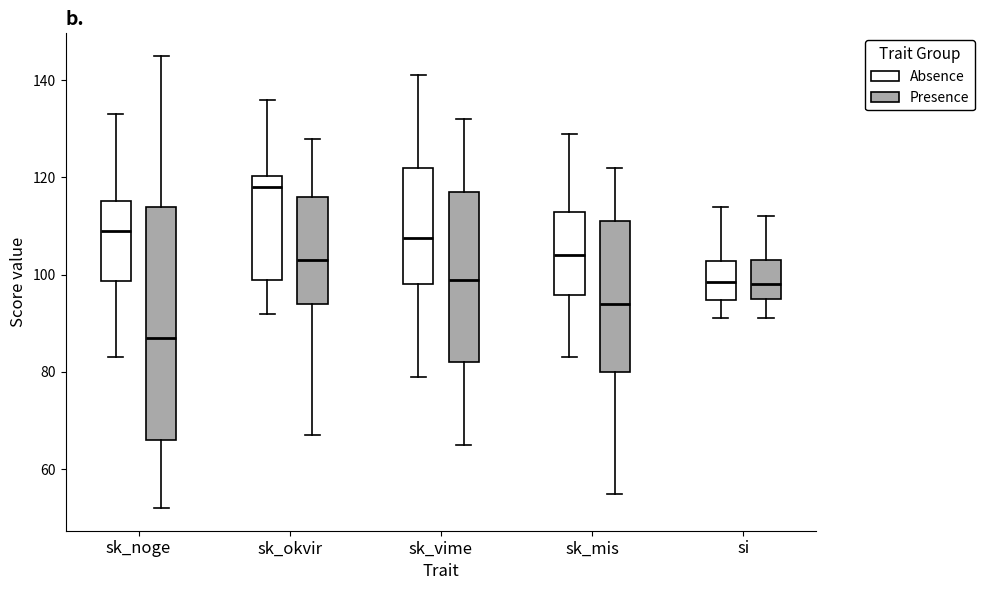

Reading left to right, transcribe this box plot: for each box, give where its median line is, the range the box spans, and where its two whiskers end, as read against the y-axis. The values are not printed on the chart, so give them approximately, as read against the axis.

sk_noge (Absence): median 110, box 98 to 116, whiskers 84 to 134
sk_noge (Presence): median 88, box 66 to 114, whiskers 52 to 146
sk_okvir (Absence): median 118, box 100 to 120, whiskers 92 to 136
sk_okvir (Presence): median 104, box 94 to 116, whiskers 68 to 128
sk_vime (Absence): median 108, box 98 to 122, whiskers 80 to 142
sk_vime (Presence): median 100, box 82 to 118, whiskers 66 to 132
sk_mis (Absence): median 104, box 96 to 114, whiskers 84 to 130
sk_mis (Presence): median 94, box 80 to 112, whiskers 56 to 122
si (Absence): median 98, box 94 to 102, whiskers 92 to 114
si (Presence): median 98, box 96 to 104, whiskers 92 to 112